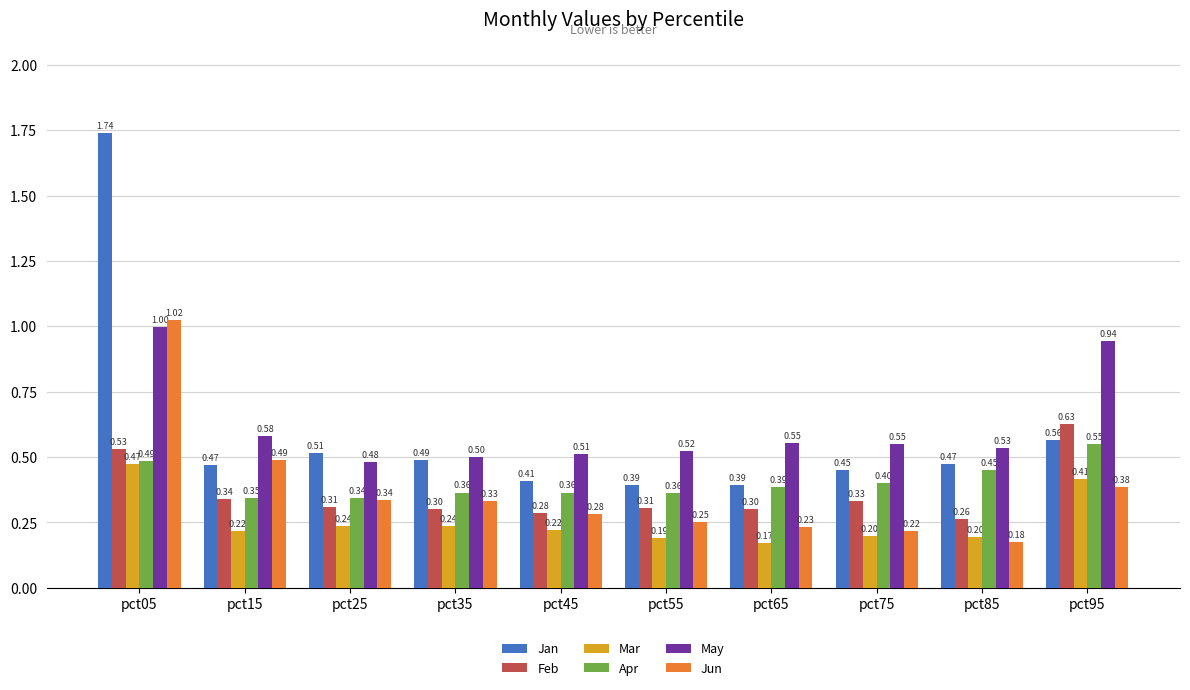

Which label corresponds to the largest value in the chart?

pct05